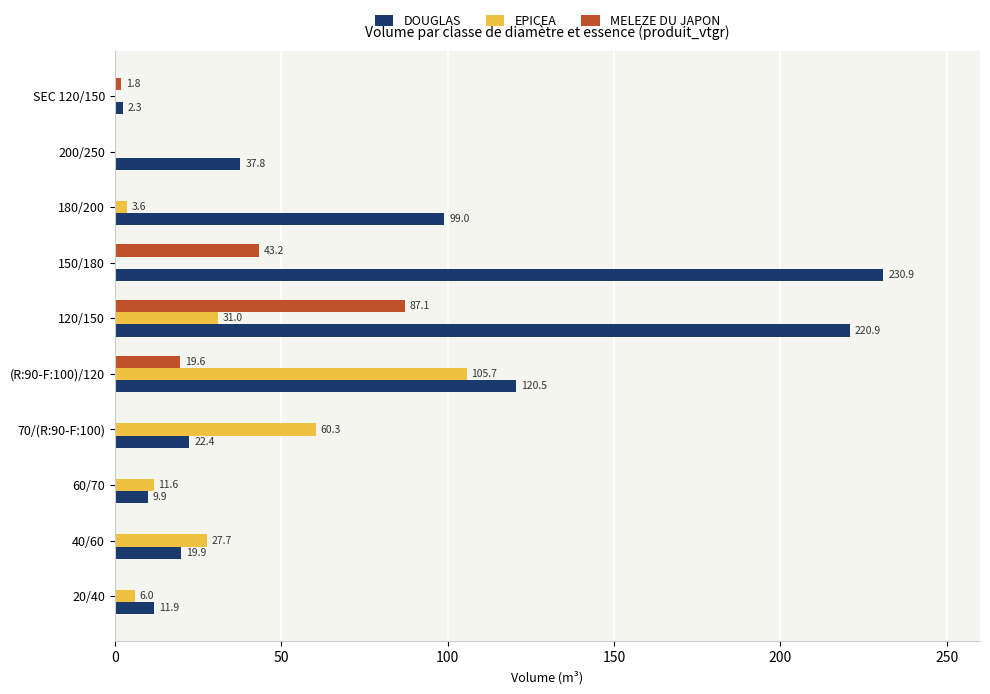

Is it true that DOUGLAS equals 22.4 at 70/(R:90-F:100)?

True